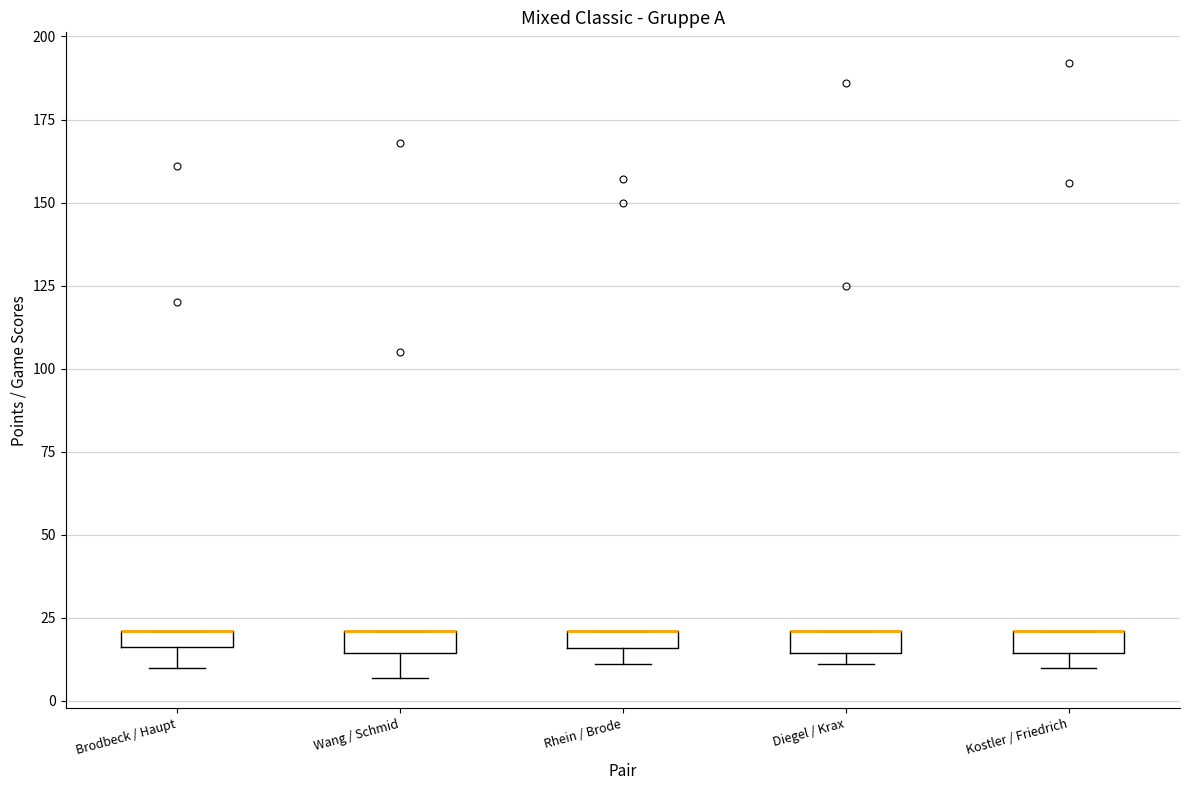

Where does the lower whisker of the box for Brodbeck / Haupt end on the y-axis? The values are not printed on the chart, so give them approximately, as read against the axis.

10